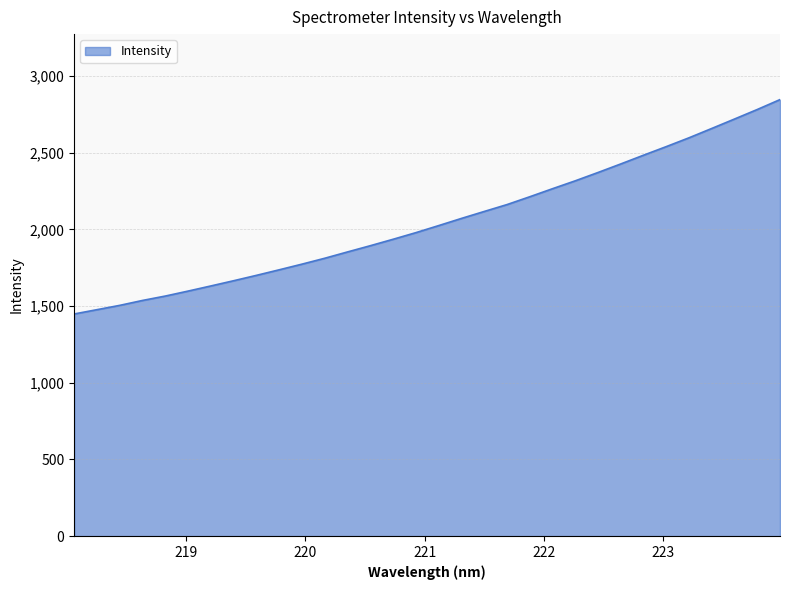

What is the greatest value displayed?

2846.9